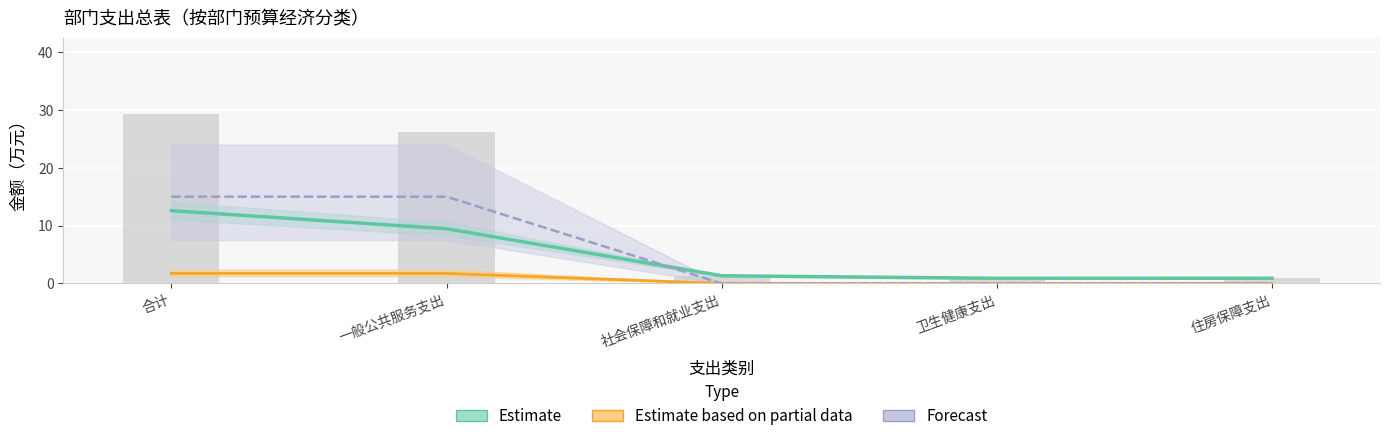

At which category is the sum across all series the highest?

合计